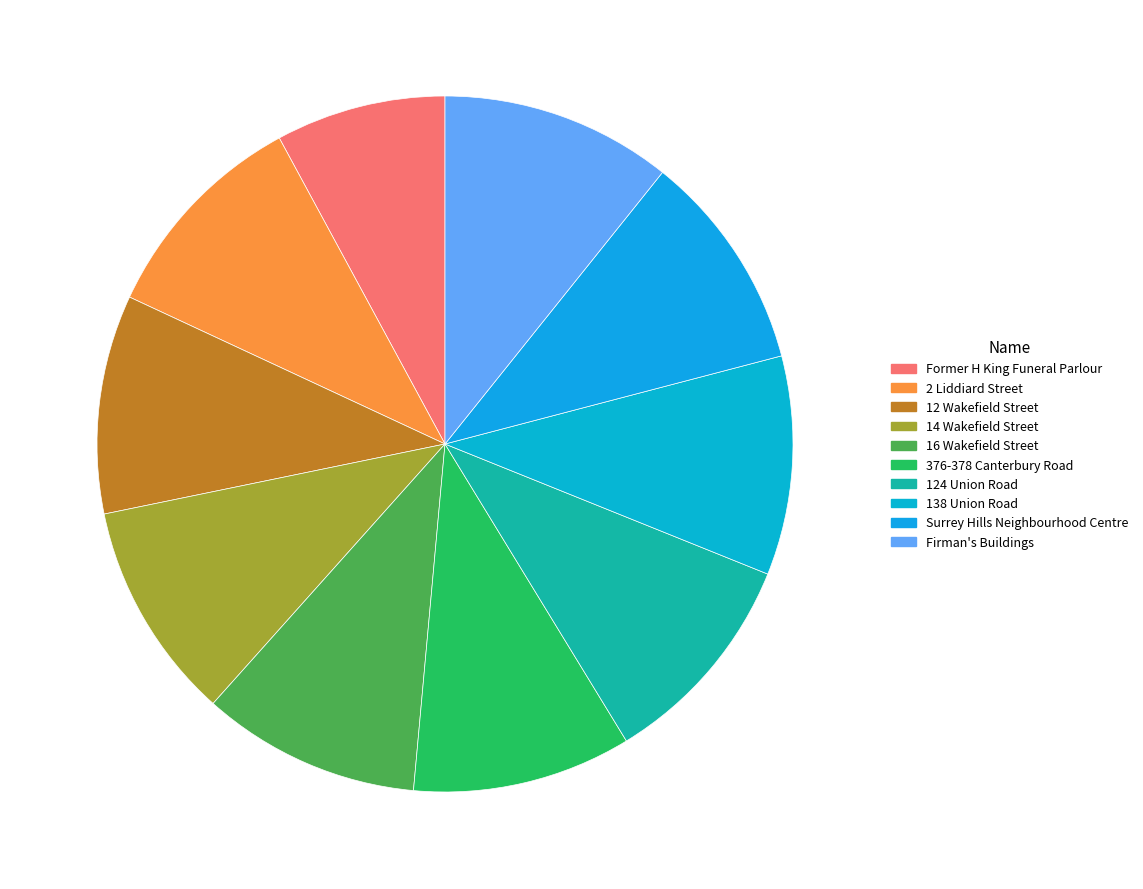

How many slices are in this pie chart?

10